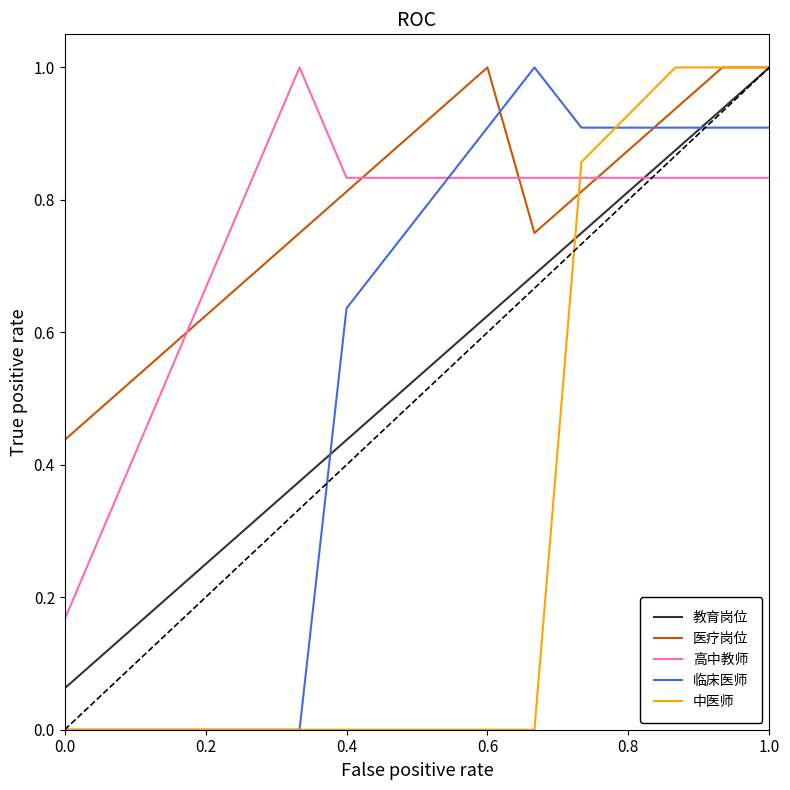

Which series ends up on top after the final intersection of 临床医师 and 中医师?

中医师